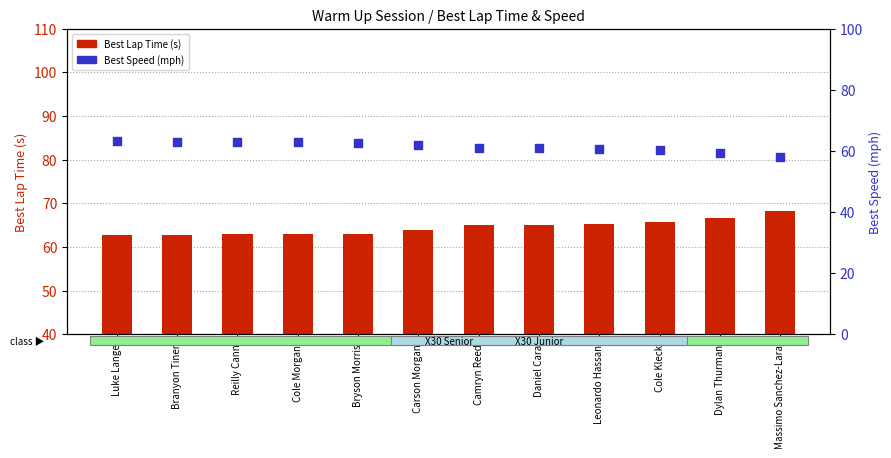

Which series reaches the minimum Y coordinate?

Best Lap Time (s)